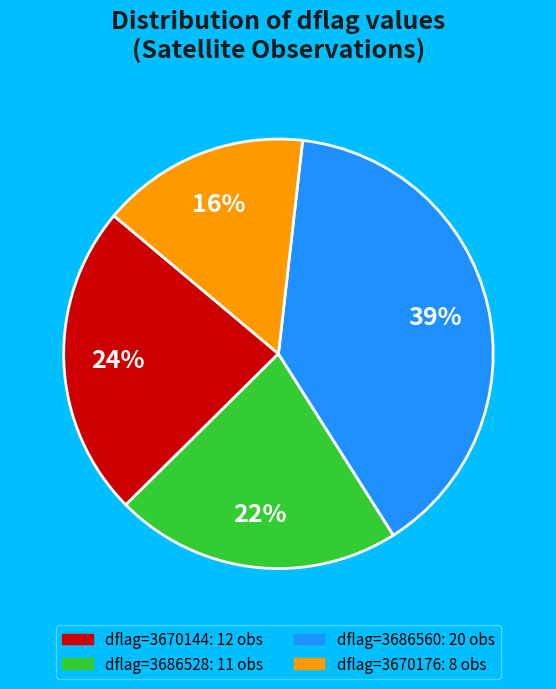

Does any single category account for the majority?

No